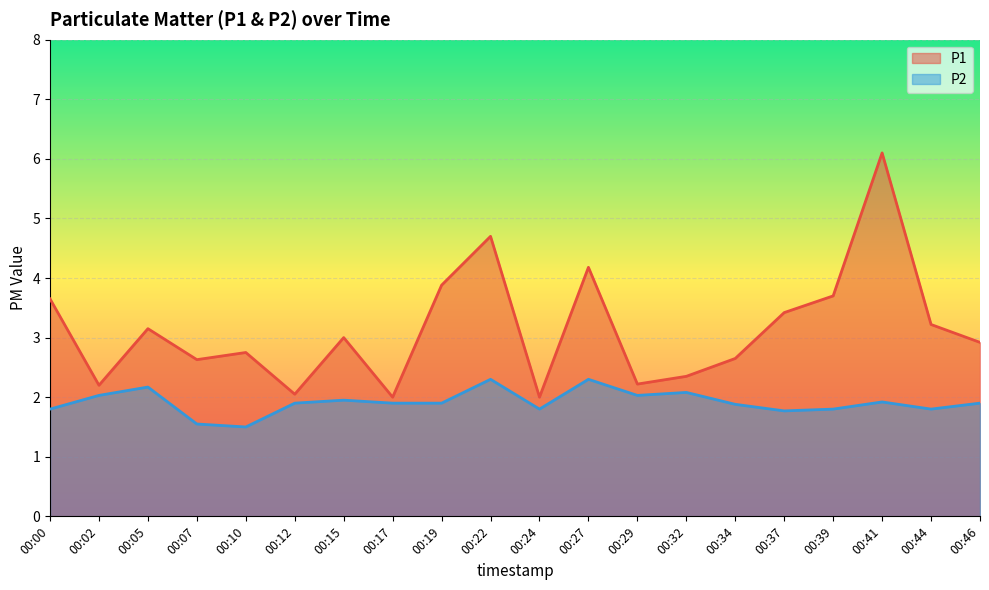

Where is P1 nearest to the value 4?

00:19